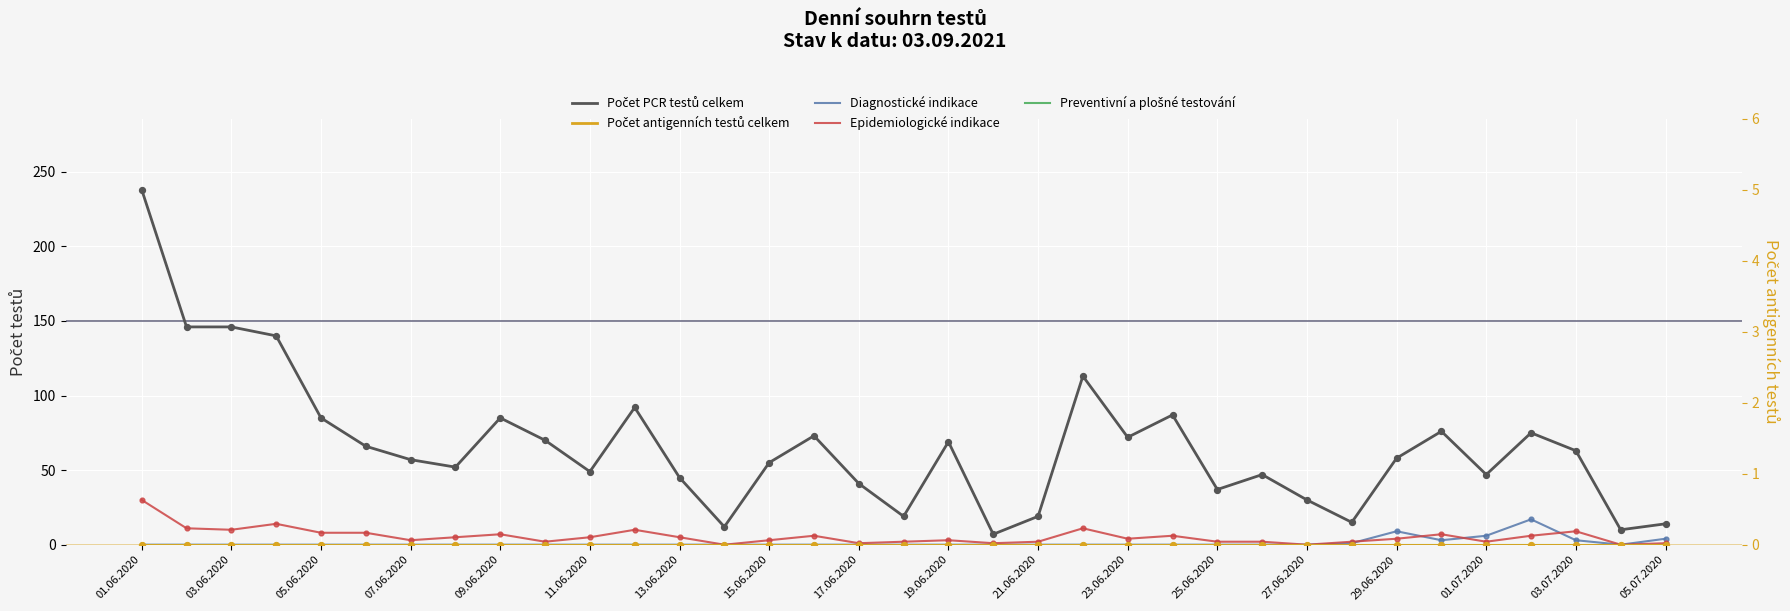

At how many categories does at least one series exceed 226?

1